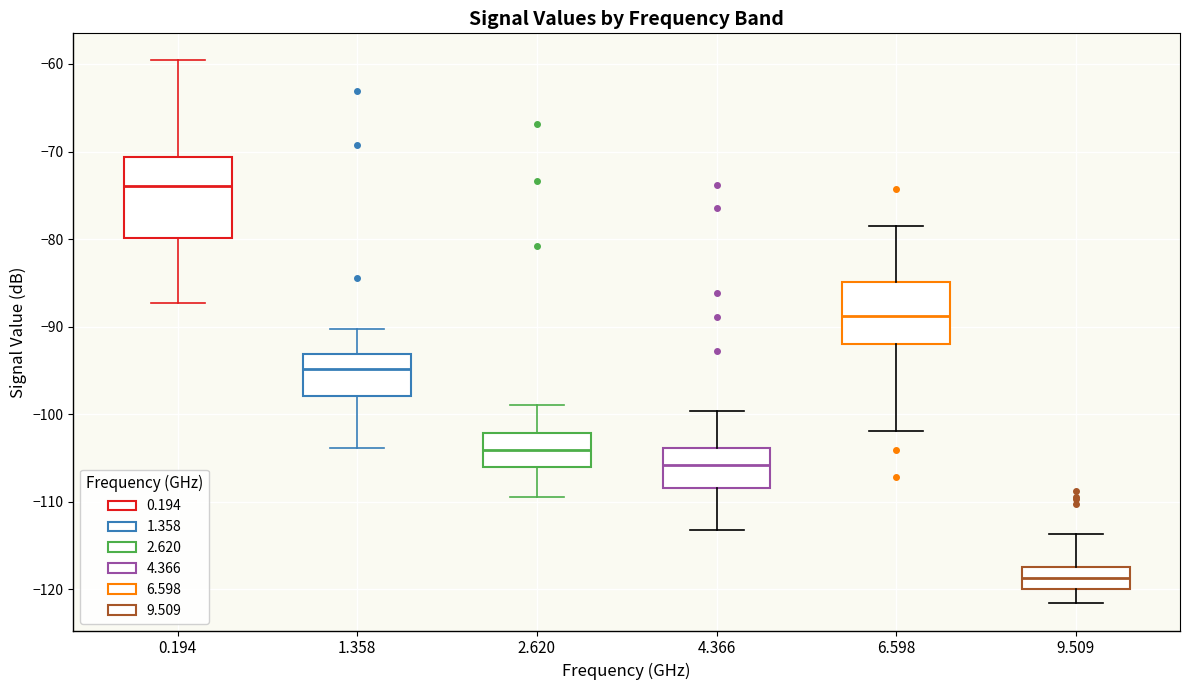

Comparing the boxes themselves (not the whiskers), which one is the tallest?

0.194